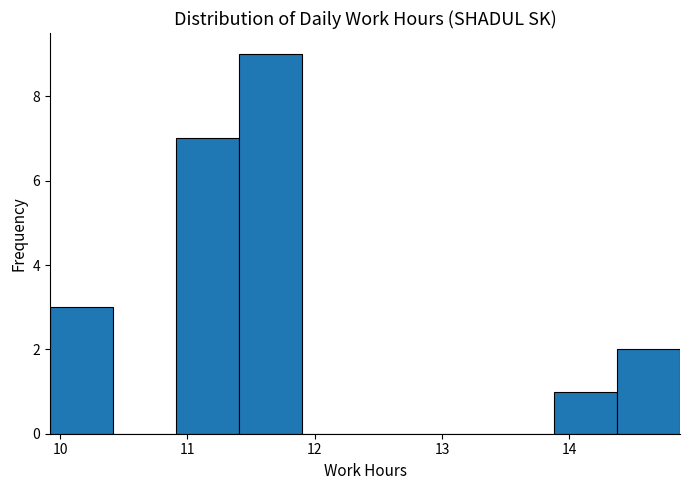

Reading left to right, list every bar in this chart as the range it spans on the x-axis followed by its height. Neither the bar edges nor the heights are printed on the chart, so give them approximately, as read against the axes.

9.9 to 10.4: 3
10.4 to 10.9: 0
10.9 to 11.4: 7
11.4 to 11.9: 9
11.9 to 12.4: 0
12.4 to 12.9: 0
12.9 to 13.4: 0
13.4 to 13.9: 0
13.9 to 14.4: 1
14.4 to 14.9: 2